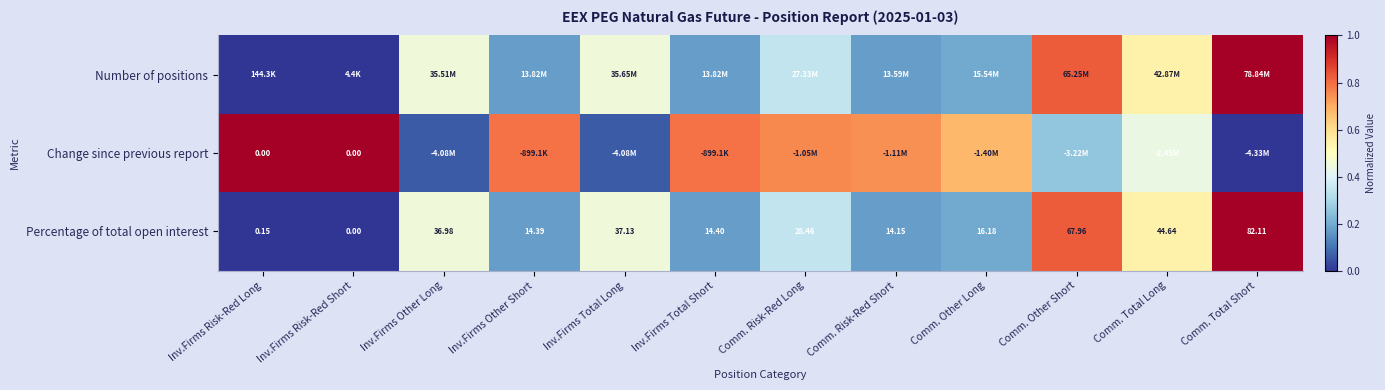

Rank the categories by Percentage of total open interest value from highest to lowest.

Comm. Total Short, Comm. Other Short, Comm. Total Long, Inv.Firms Total Long, Inv.Firms Other Long, Comm. Risk-Red Long, Comm. Other Long, Inv.Firms Total Short, Inv.Firms Other Short, Comm. Risk-Red Short, Inv.Firms Risk-Red Long, Inv.Firms Risk-Red Short